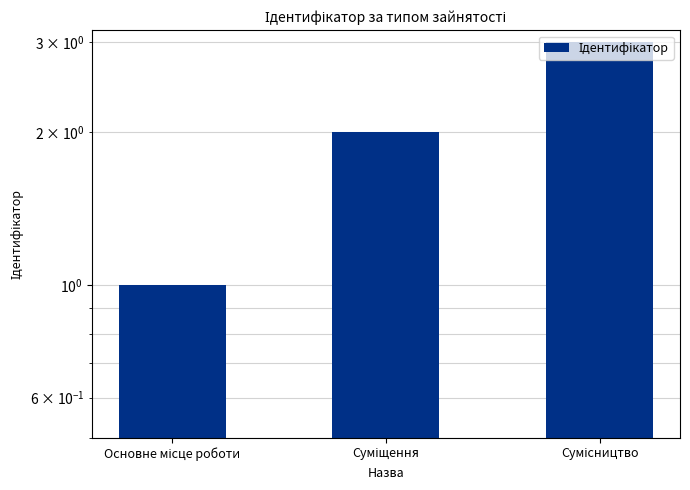

How many data points does each series have?

3